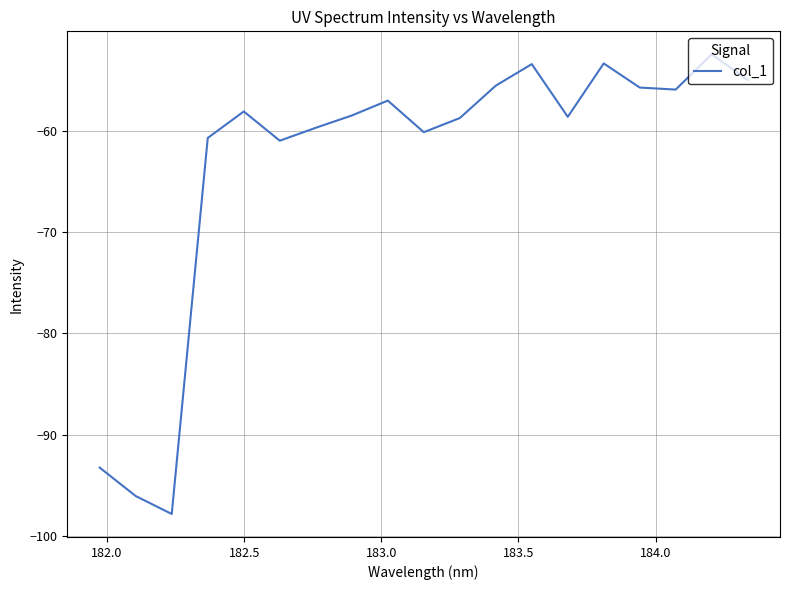

What is the difference between the maximum and minimum values?

45.5